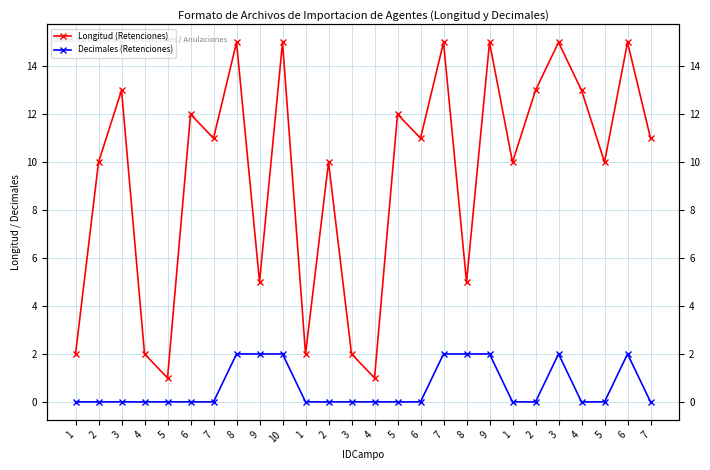

What is the spread (max minus min) of values at 4?

2